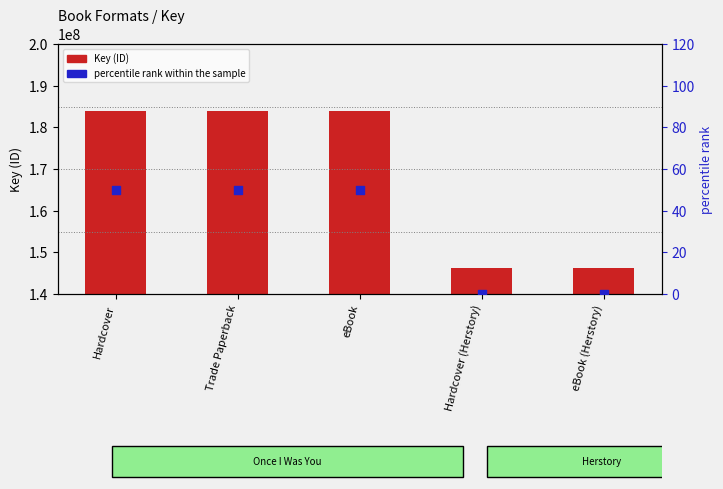

Is the value of percentile rank within the sample at eBook greater than the value of Key at Hardcover (Herstory)?

No